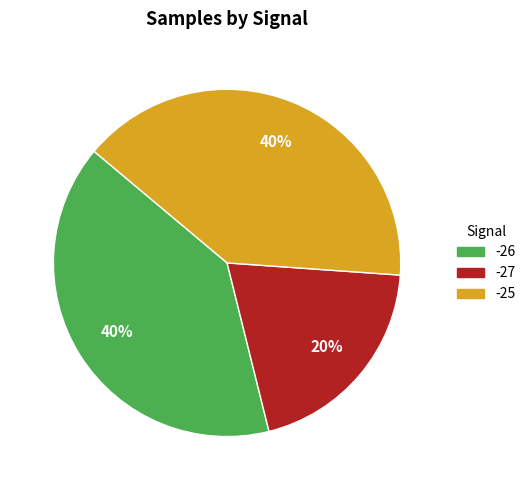

What percentage is the -25 slice, to the nearest percent?

40%